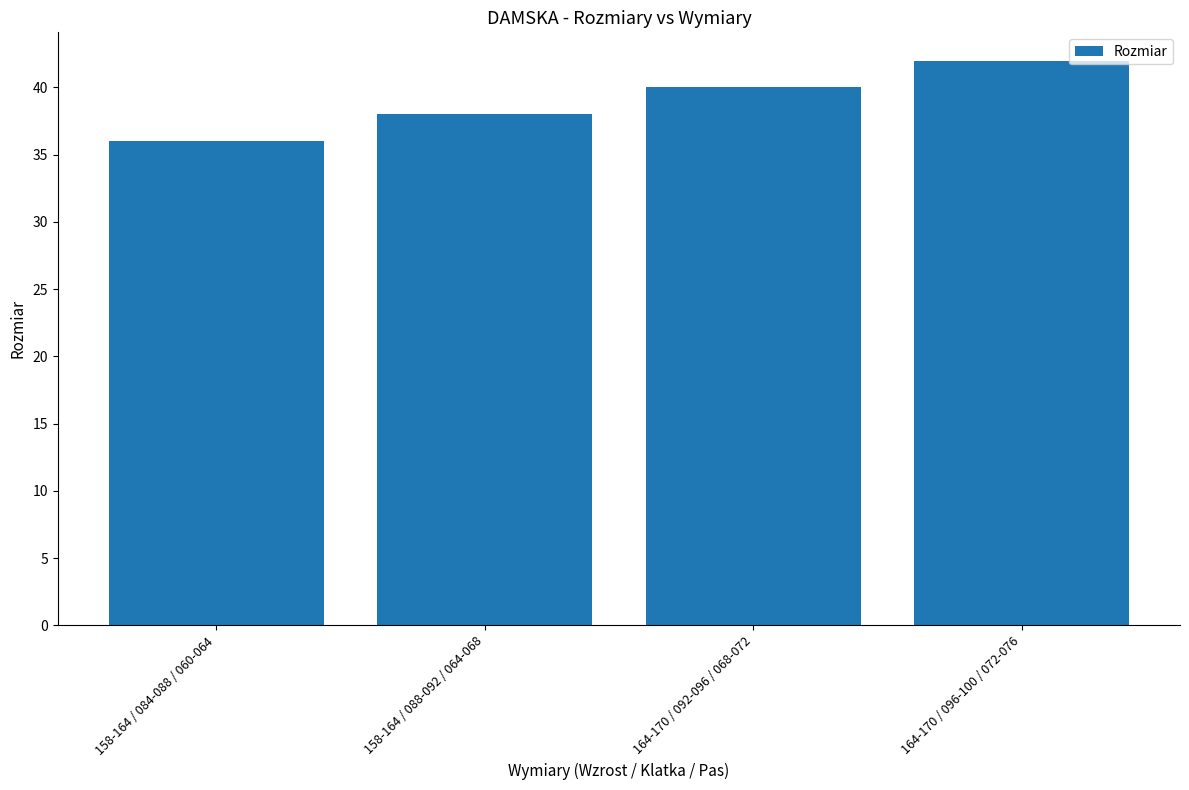

Which category has the lowest value across all series?

158-164 / 084-088 / 060-064